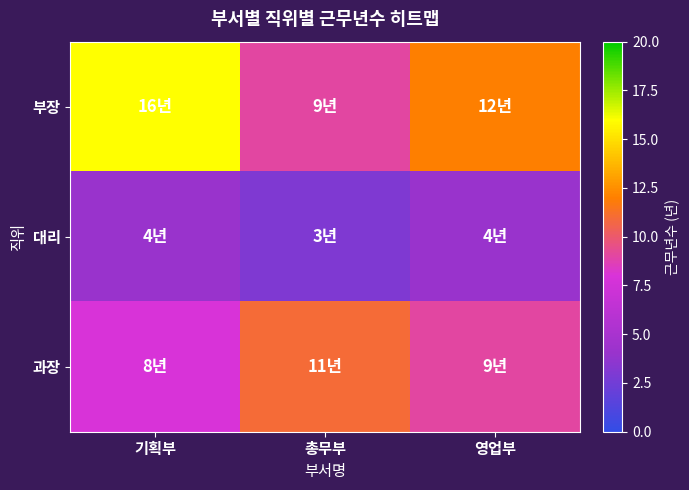

Count the number of categories in the chart.

3